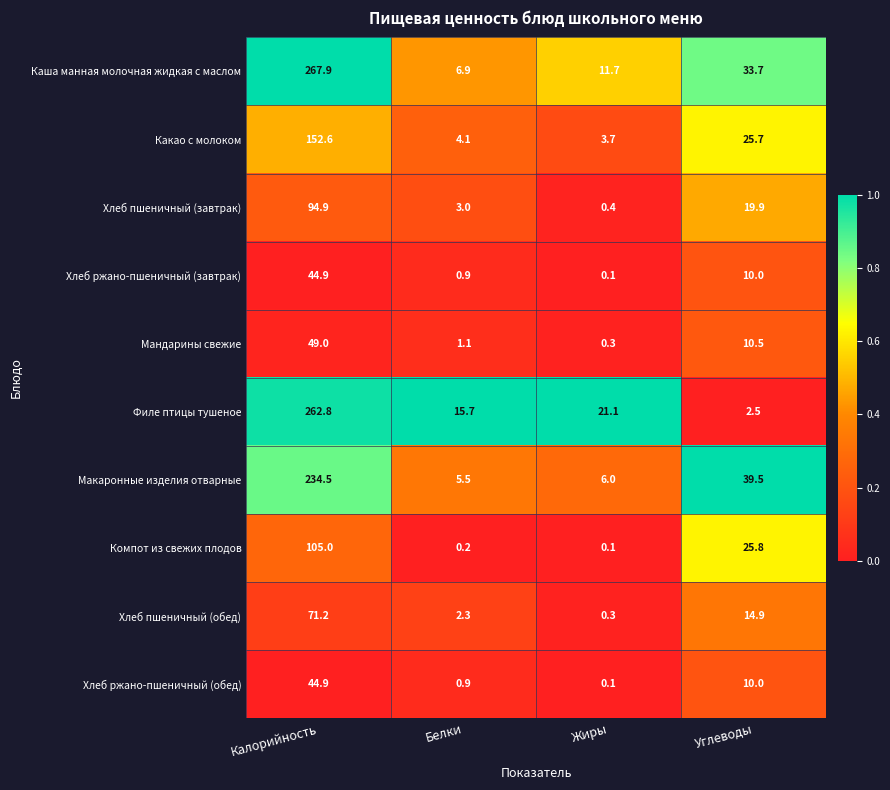

True or false: Филе птицы тушеное has a value of 62.2 at Калорийность.

False